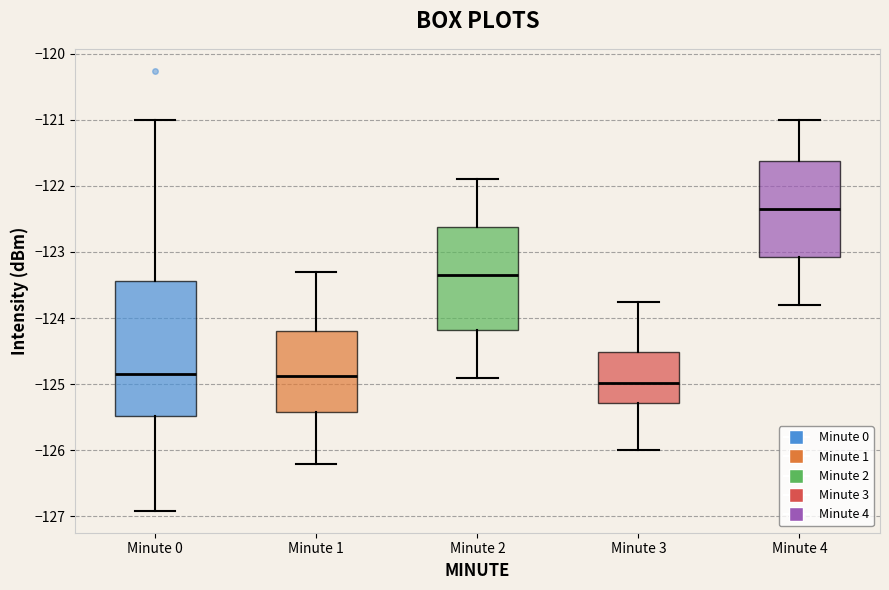

Which box has the highest median line?

Minute 4